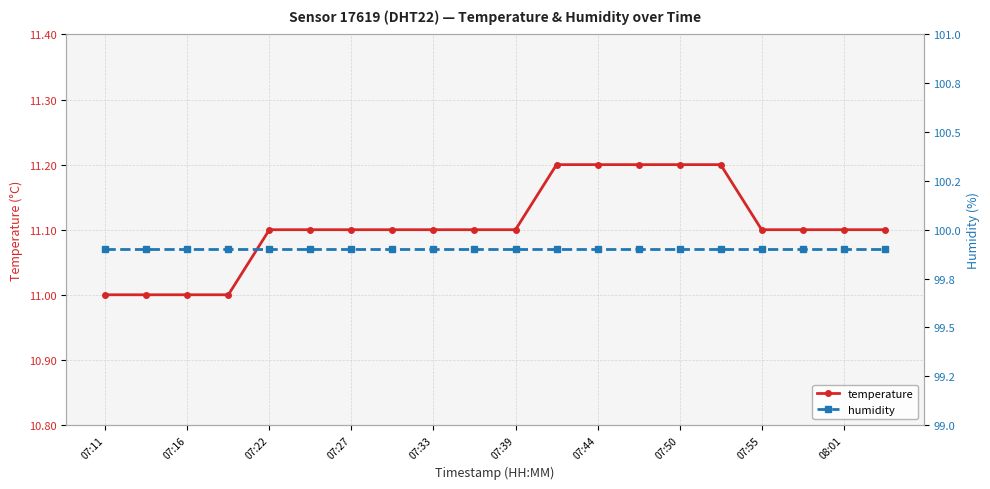

What is the highest value of the temperature series?

11.2